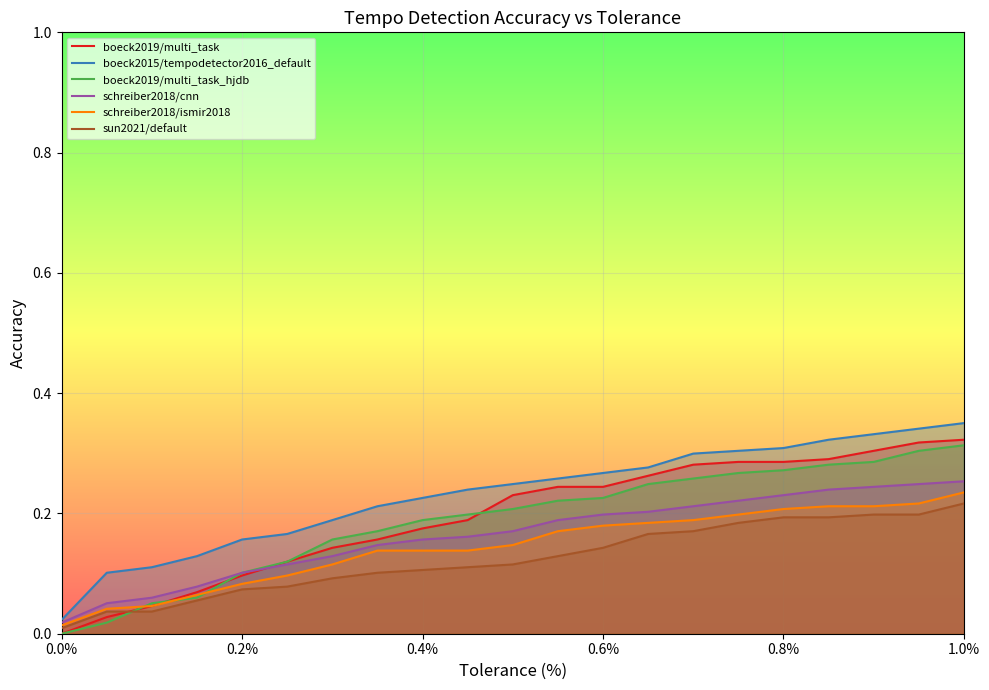

Between 0.4% and 1.0%, which series saw the biggest shift?

boeck2019/multi_task